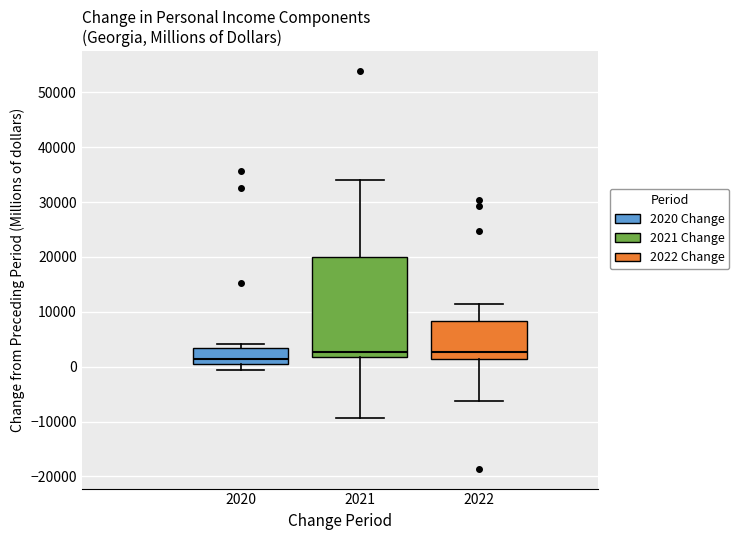

Where does the upper whisker of the box at x = 2021 end on the y-axis? The values are not printed on the chart, so give them approximately, as read against the axis.

34000